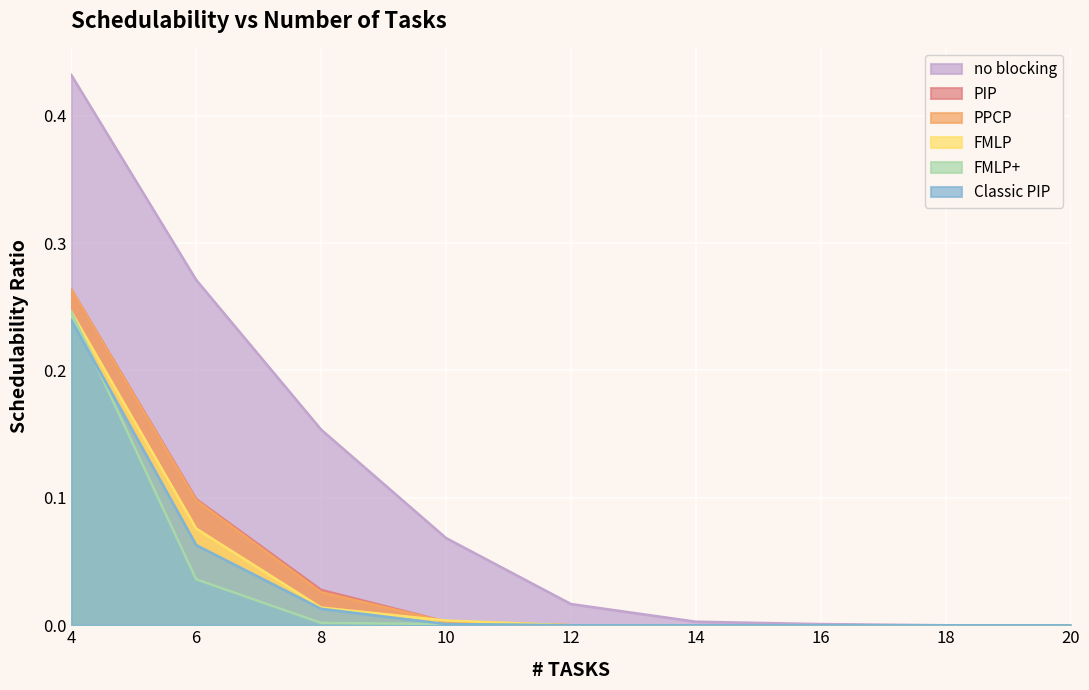

Between 12 and 16, which is larger?

12